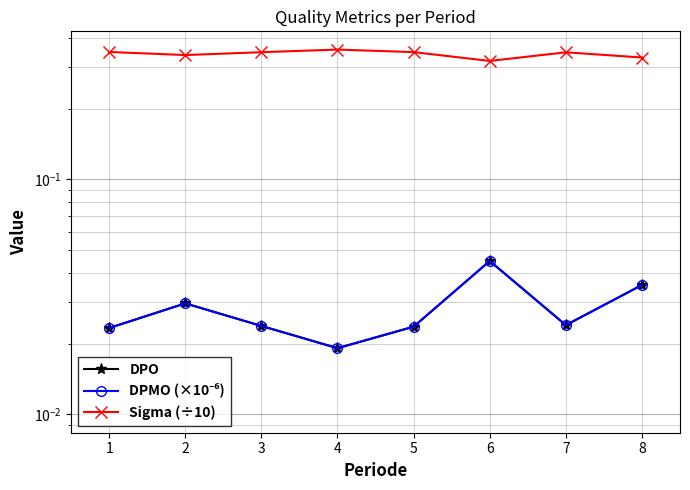

Reading left to right, transcribe all the data shown in this chart.

DPO: 0.0	0.0	0.0	0.0	0.0	0.0	0.0	0.0
DPMO (×10⁻⁶): 0.0	0.0	0.0	0.0	0.0	0.0	0.0	0.0
Sigma (÷10): 0.3	0.3	0.3	0.4	0.3	0.3	0.3	0.3